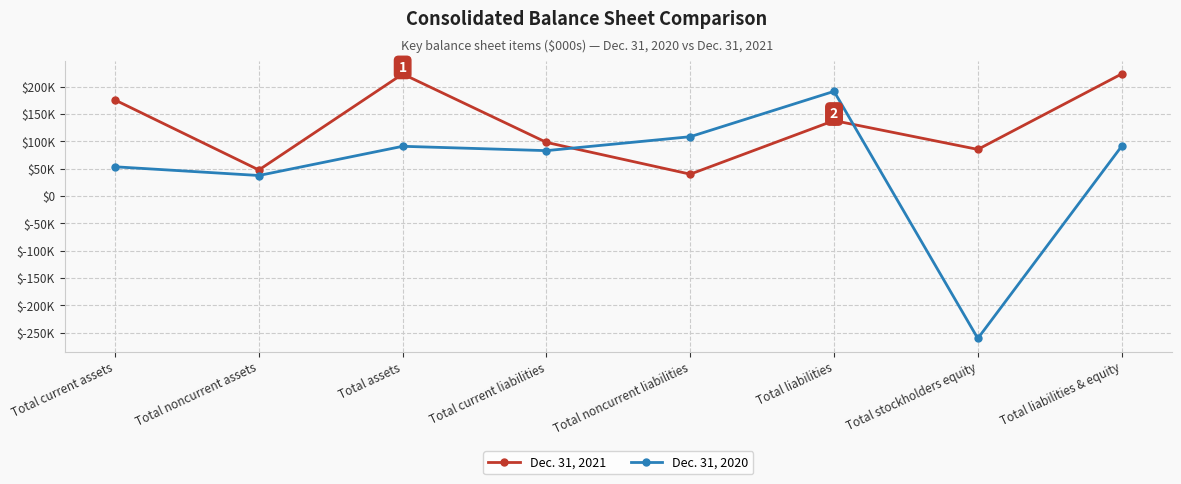

The Dec. 31, 2021 series shows 102253 at Total assets. True or false?

False